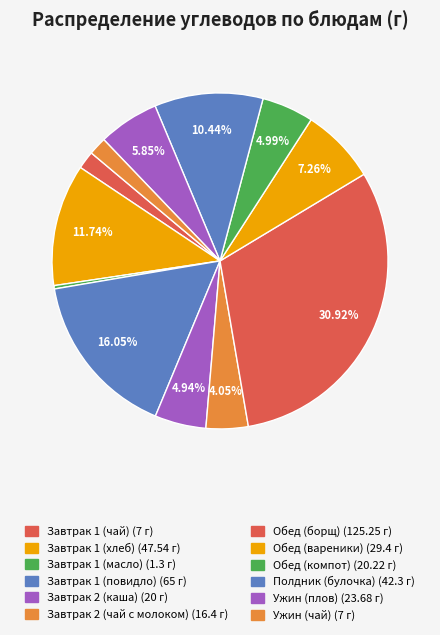

Approximately how many times larger is the value at Ужин (чай) compared to Ужин (плов)?

0.3